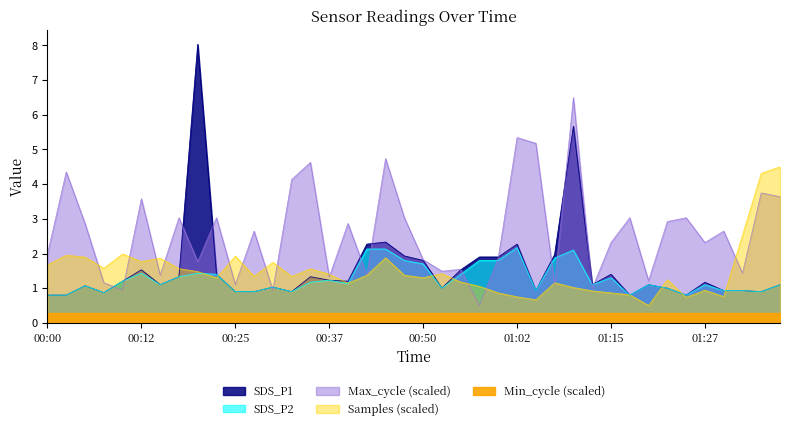

The value of Max_cycle at 00:40 is 1.7. True or false?

False